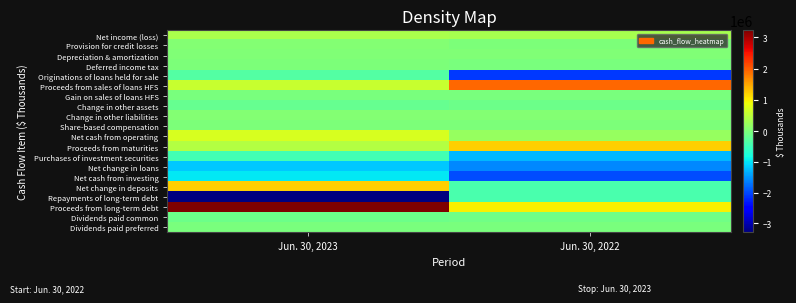

What is the greatest value displayed?

3220912